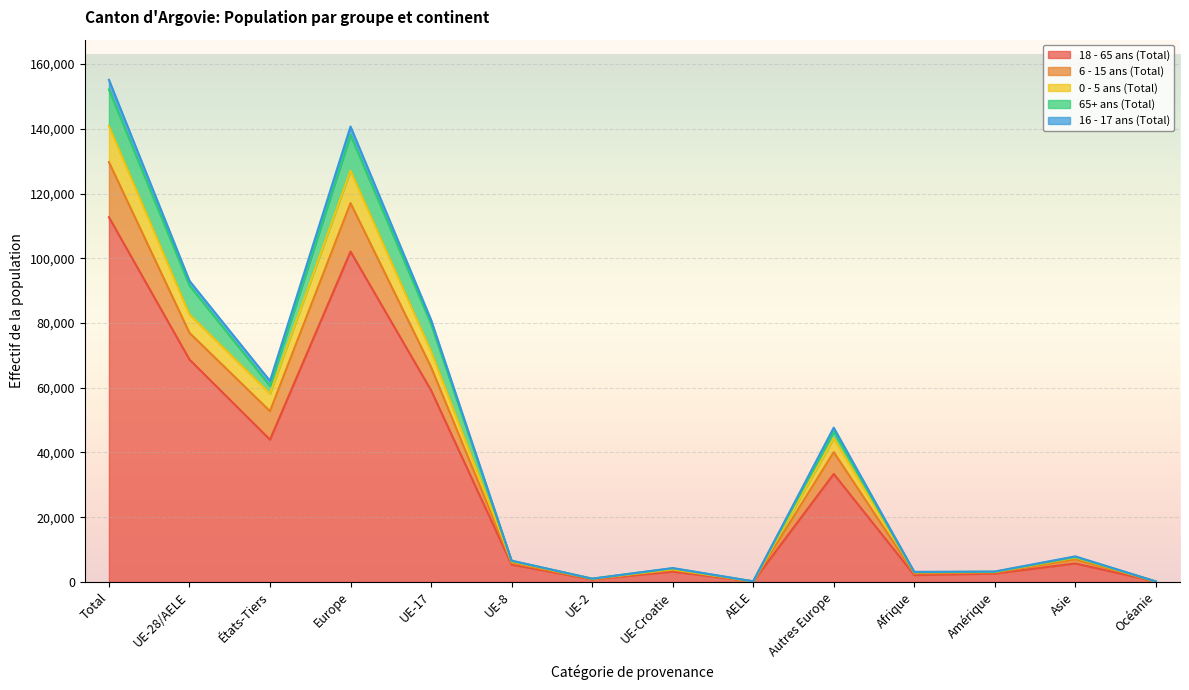

Which category has the highest value across all series?

Total